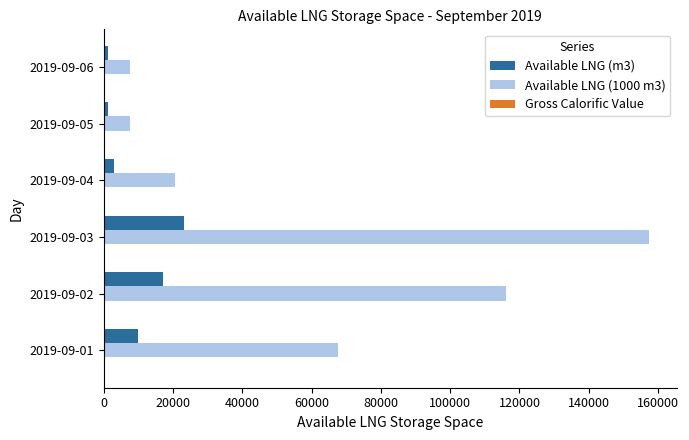

At which category is the sum across all series the highest?

2019-09-03